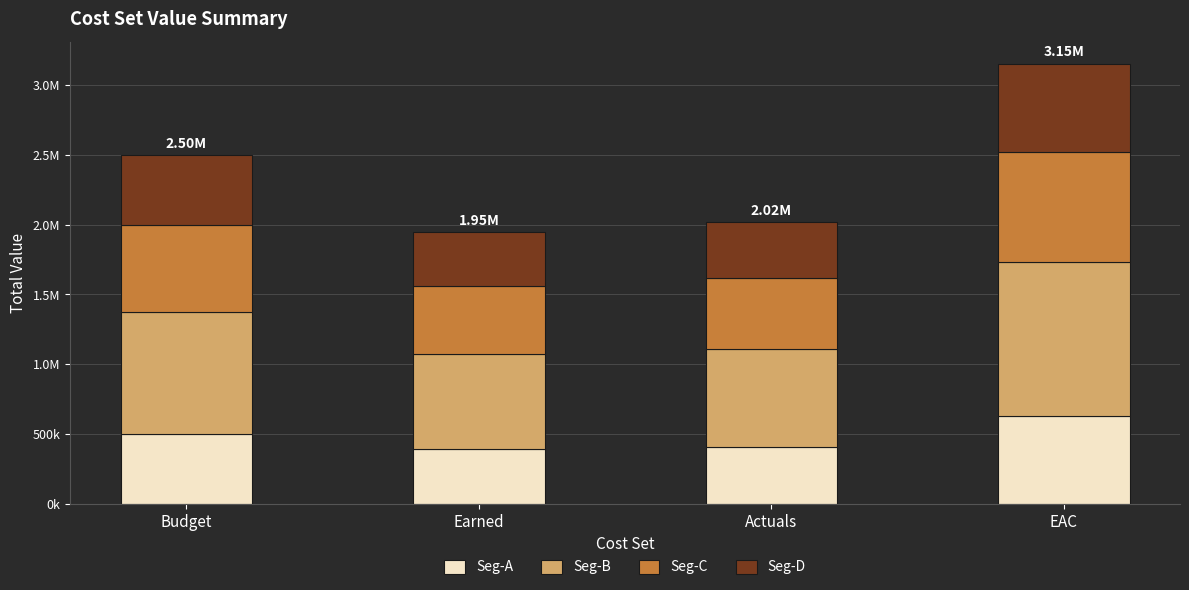

What are all the series names shown in the legend?

Seg-A, Seg-B, Seg-C, Seg-D